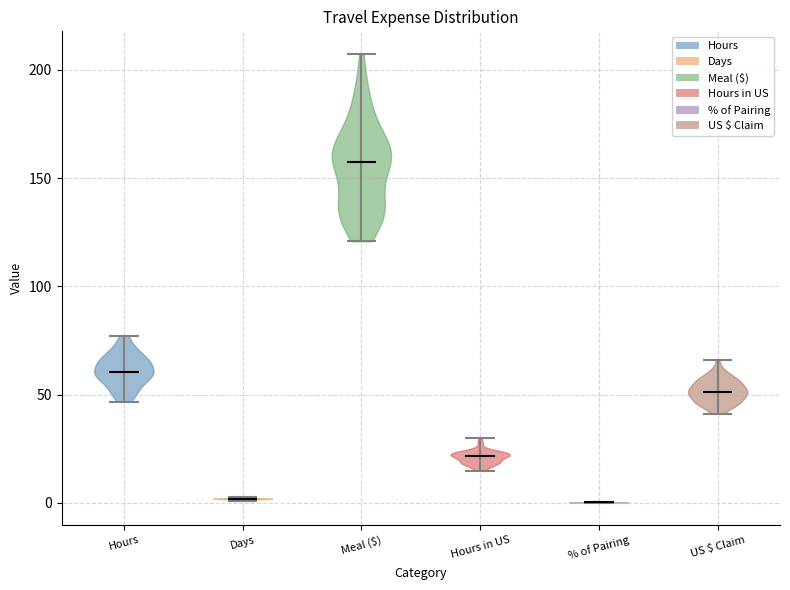

Where does the median line of the violin for Meal ($) sit on the y-axis? The values are not printed on the chart, so give them approximately, as read against the axis.

160